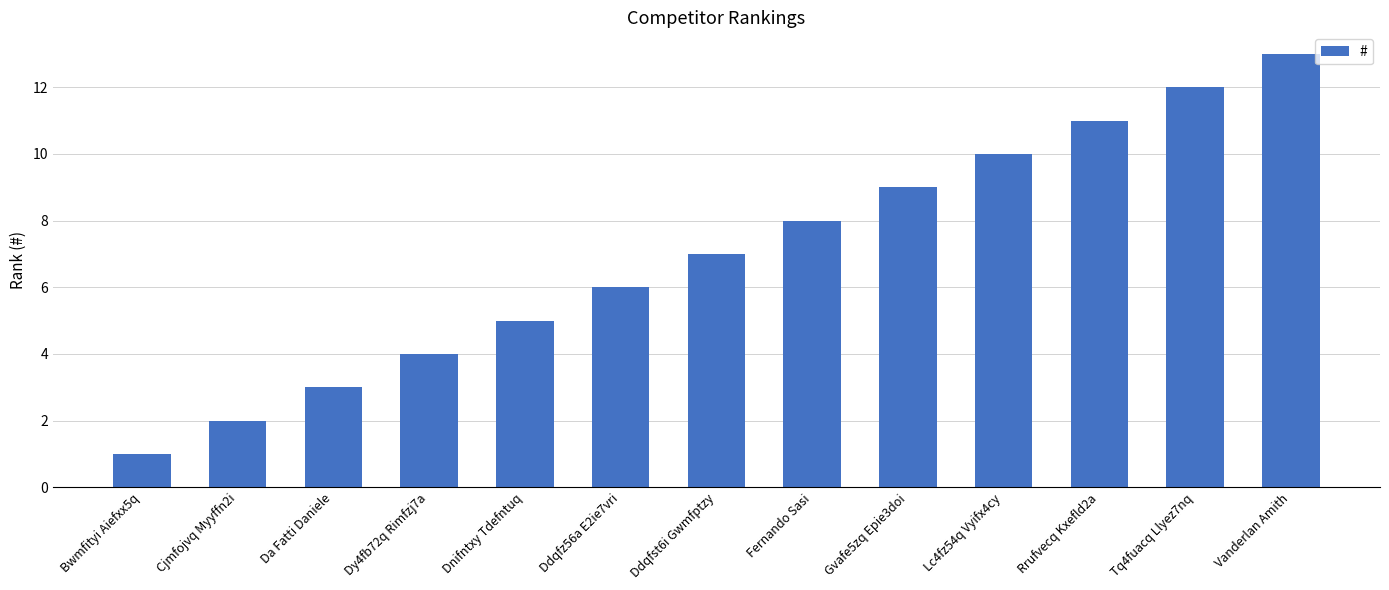

Rank the categories by value from lowest to highest.

Bwmfityi Aiefxx5q, Cjmfojvq Myyffn2i, Da Fatti Daniele, Dy4fb72q Rimfzj7a, Dnifntxy Tdefntuq, Ddqfz56a E2ie7vri, Ddqfst6i Gwmfptzy, Fernando Sasi, Gvafe5zq Epie3doi, Lc4fz54q Vyifx4cy, Rrufvecq Kxefld2a, Tq4fuacq Llyez7nq, Vanderlan Amith